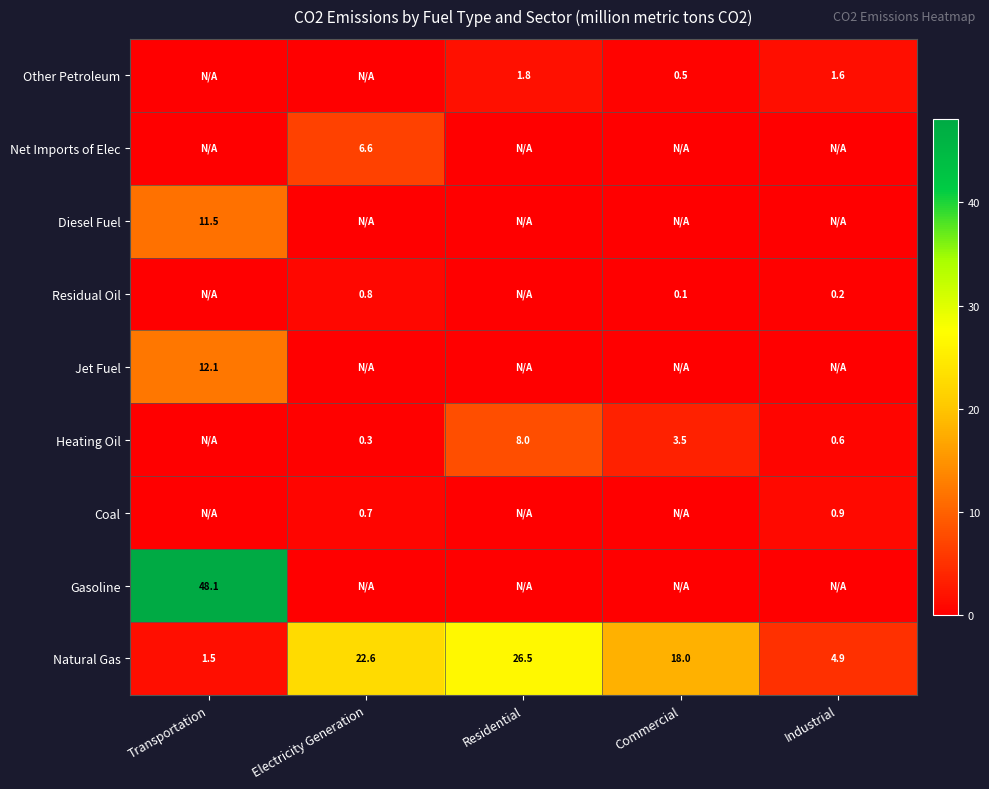

What is the approximate value of Natural Gas at Industrial?

4.9